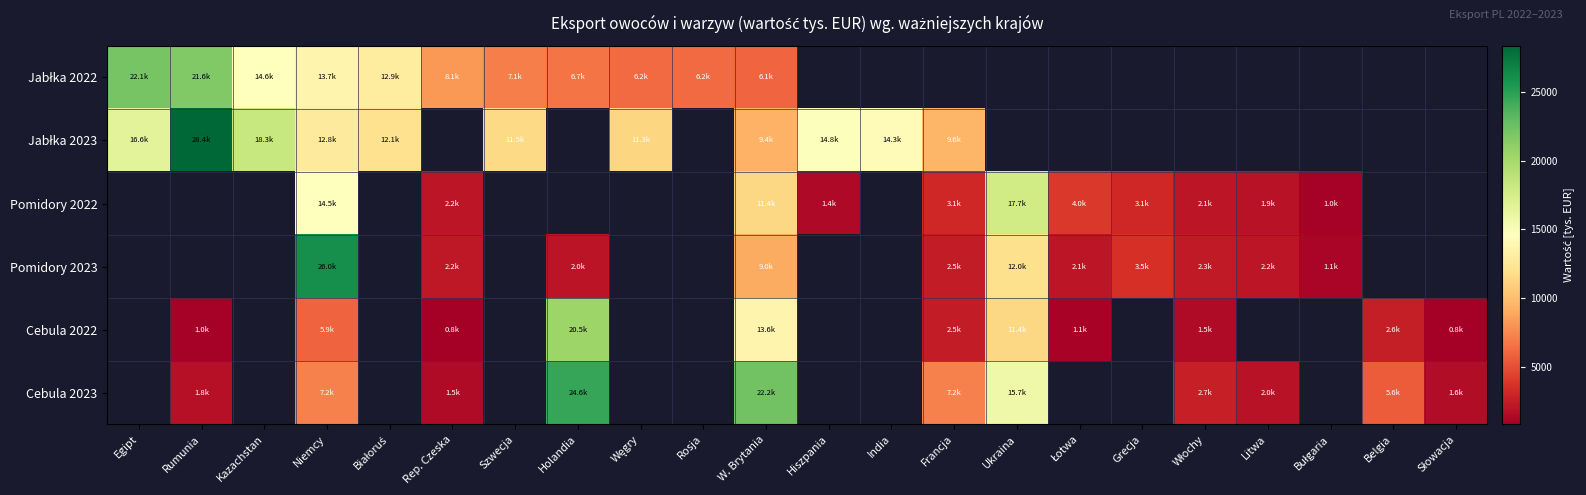

At which category does the chart reach its minimum across all series?

Słowacja